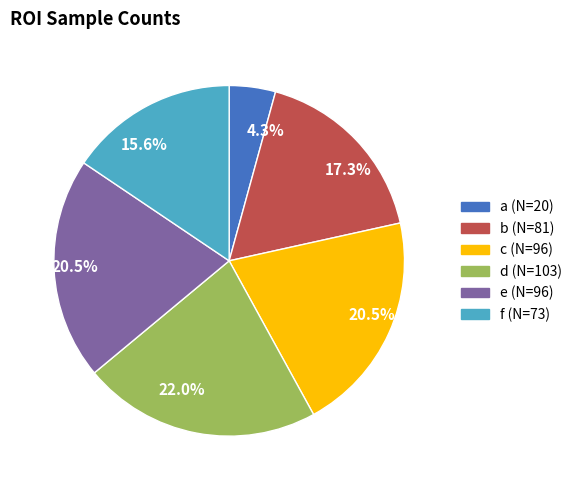

To the nearest percent, what is the difference between the largest and smallest slice percentages?

18%